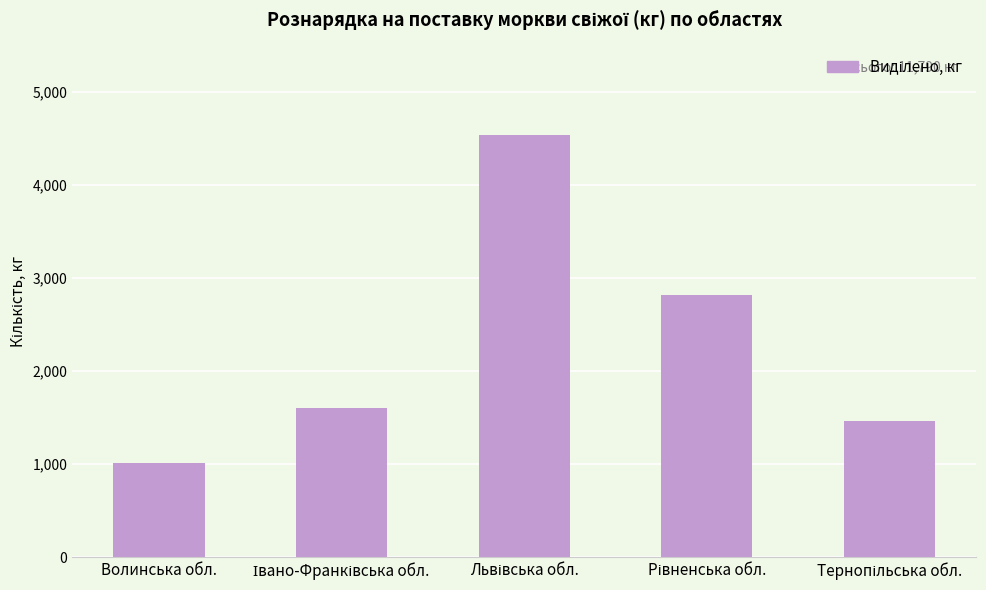

What is the value of the 1st bar from the left?

1010